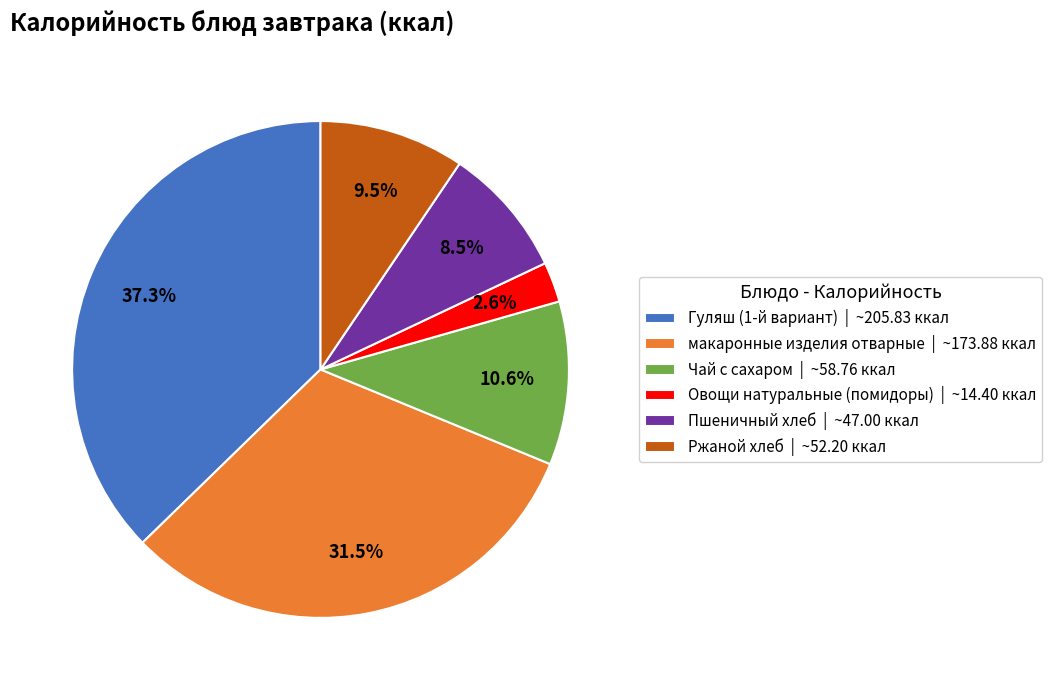

To the nearest percent, what is the difference between the largest and smallest slice percentages?

35%